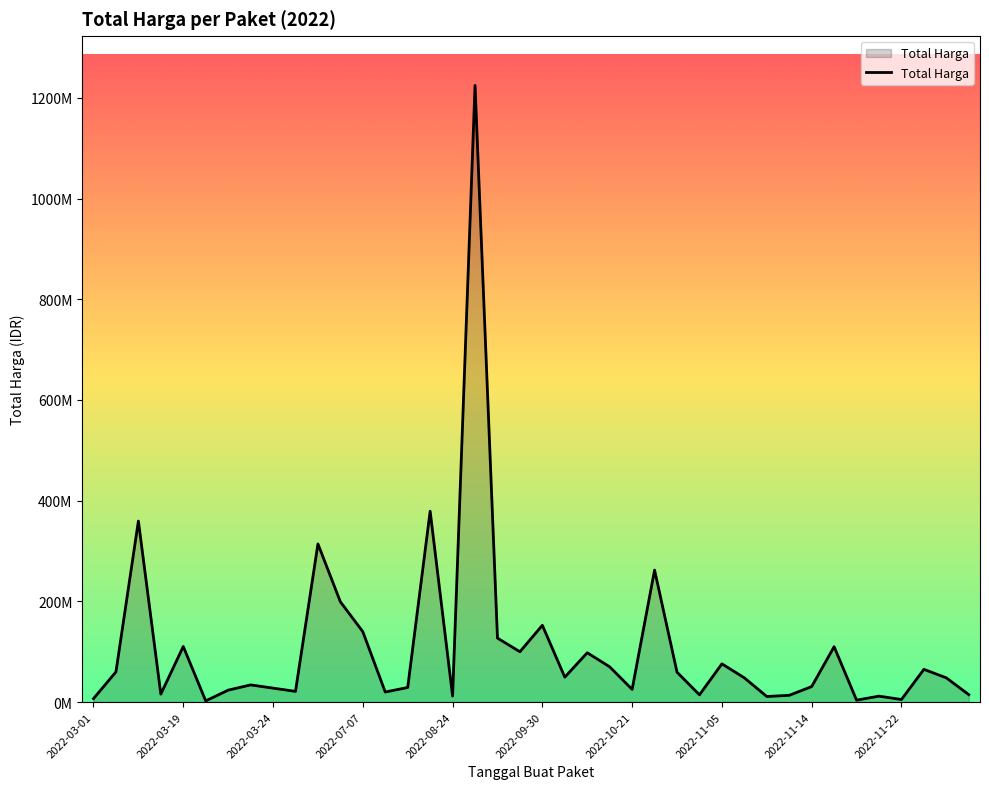

What is the average value?

109389879